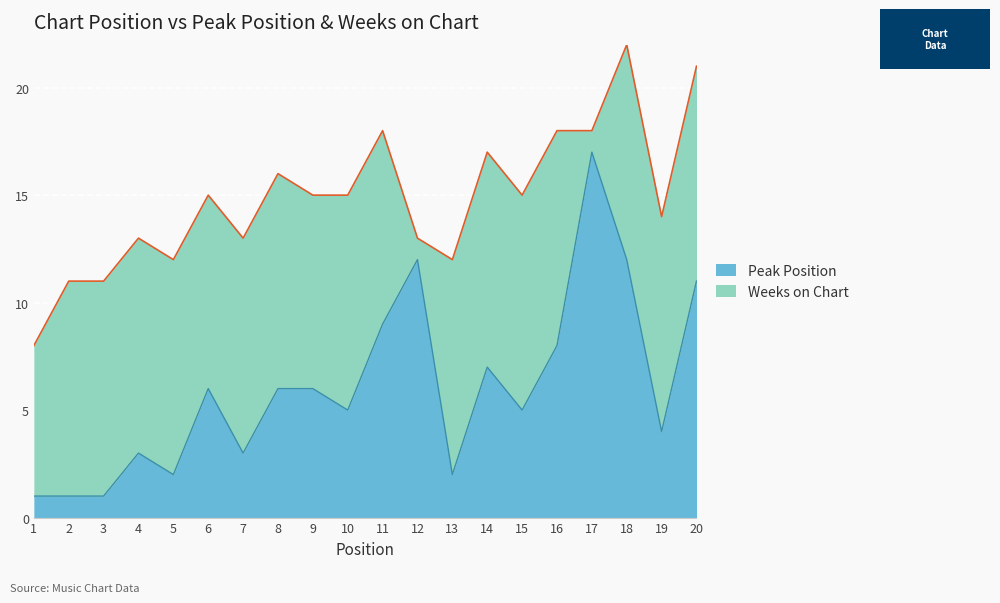

Rank the categories by value from lowest to highest.

1, 2, 3, 5, 13, 4, 7, 19, 10, 15, 6, 8, 9, 14, 16, 11, 20, 12, 18, 17